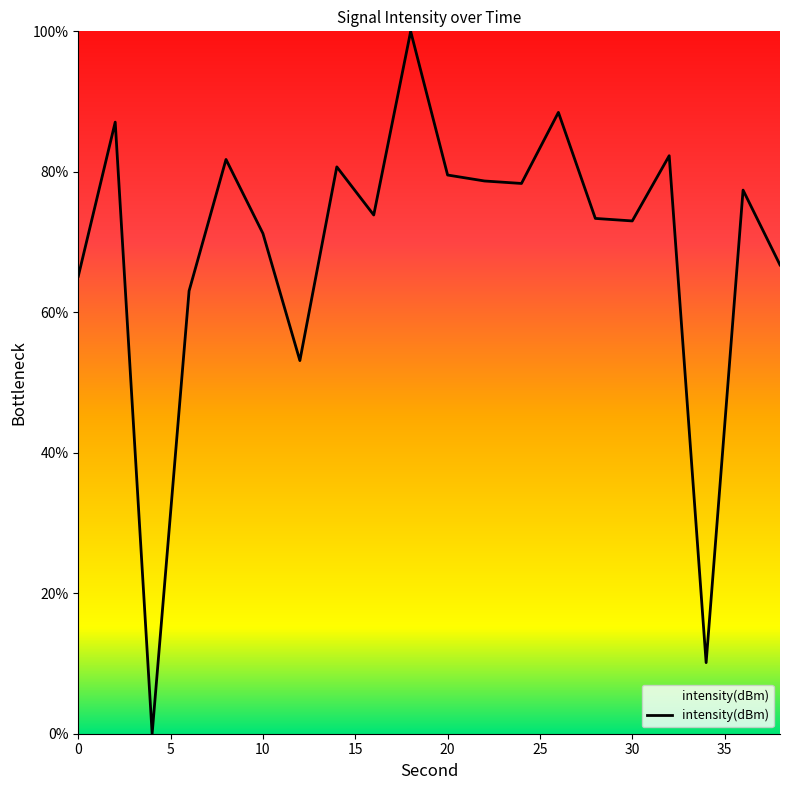

What is the difference between the maximum and minimum values?

100.0